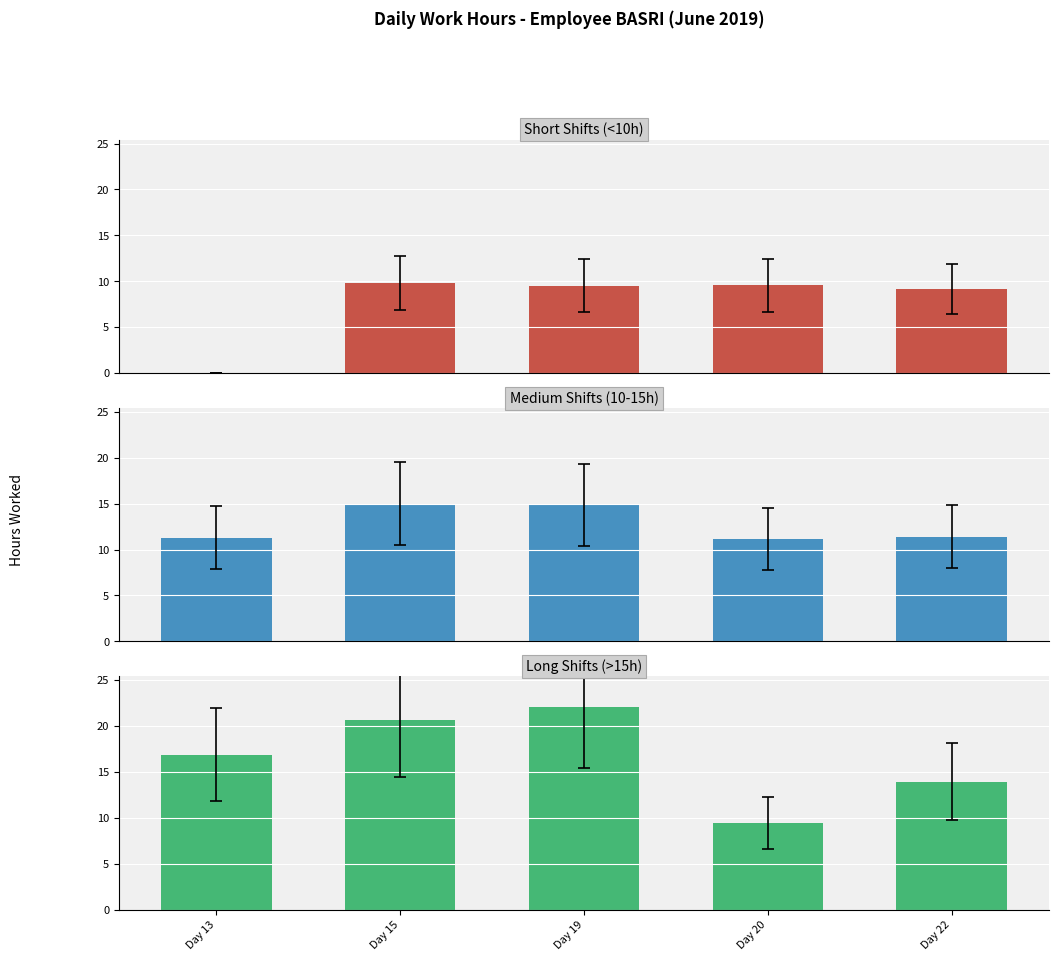

Between Day 15 and Day 20, which series saw the biggest shift?

Long Shifts (>15h)